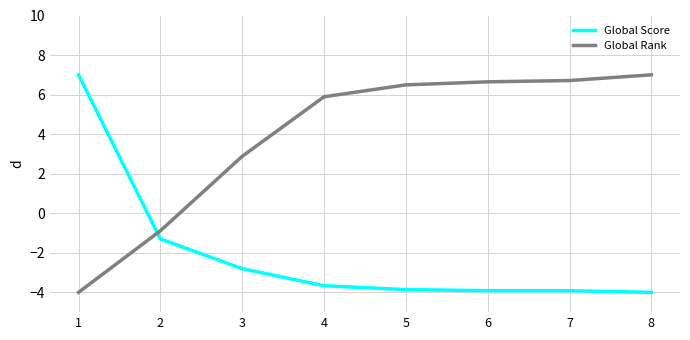

Between 6 and 8, which series saw the biggest shift?

Global Rank